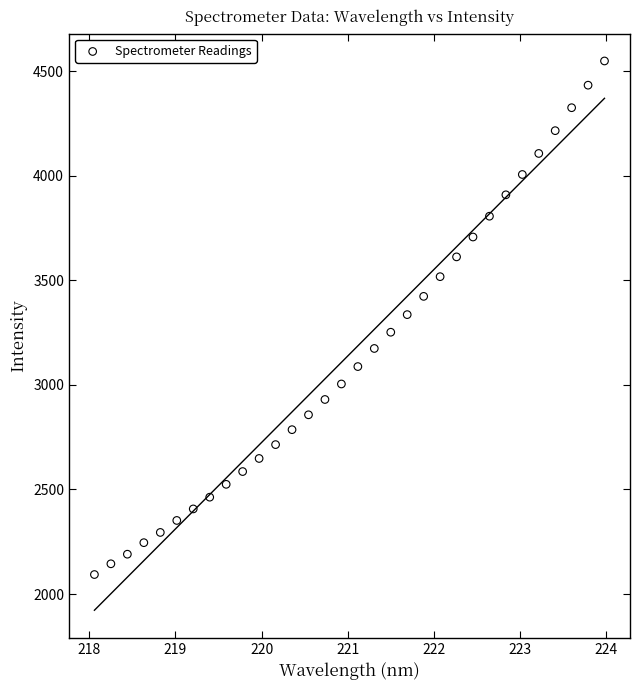

What is the range of X values (max minus min)?

5.9